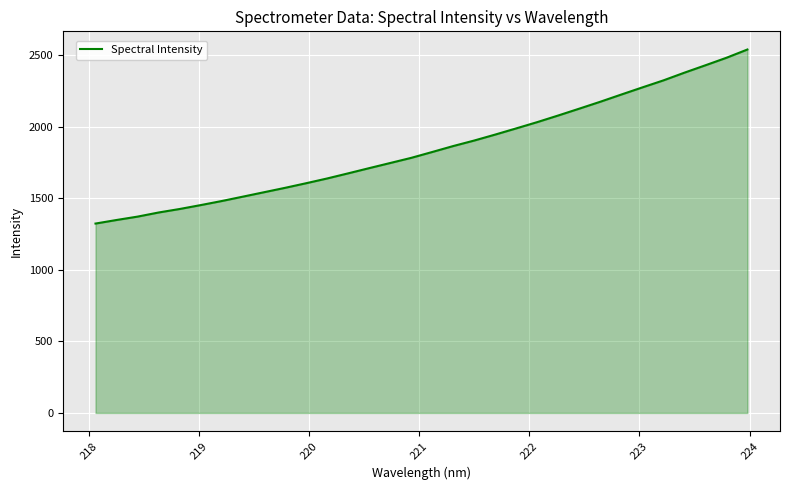

What is the difference between the maximum and minimum values?

1217.2